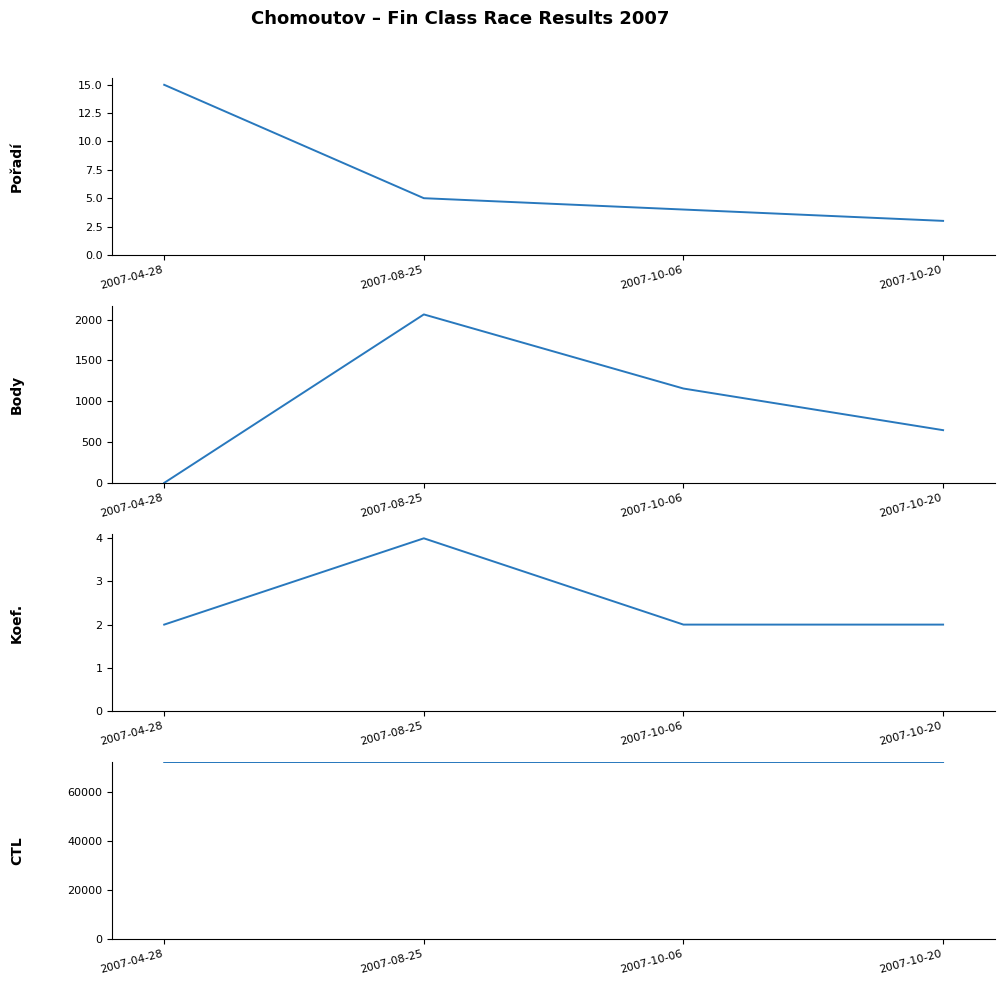

Read the Body value at 2007-08-25, to the nearest 100.

2100